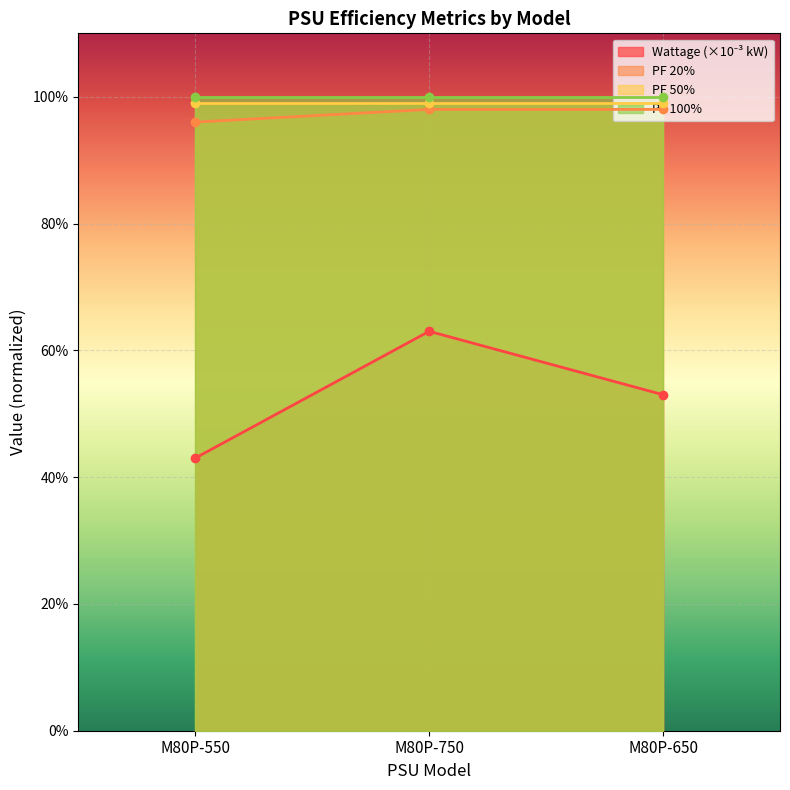

What is the minimum value for PF 20%?

1.0